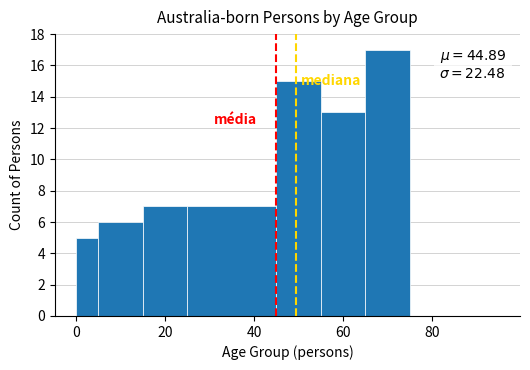

Read against the x-axis, roughly where is the centre of the tallest bar?

70